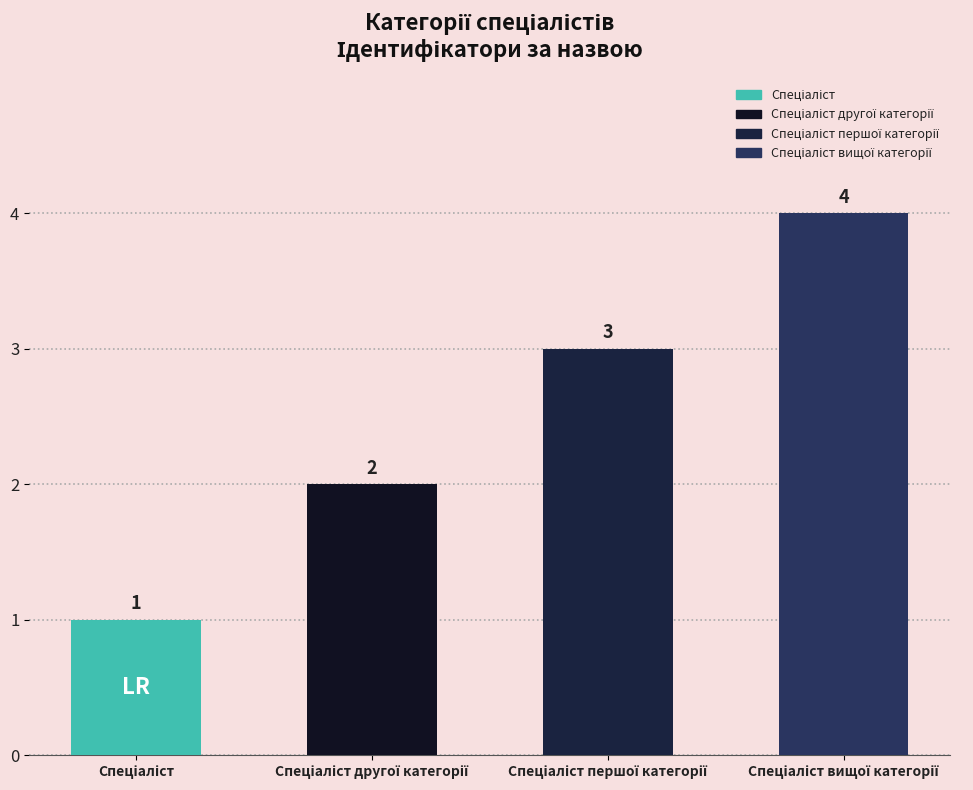

What is the value of the 4th bar from the left?

4